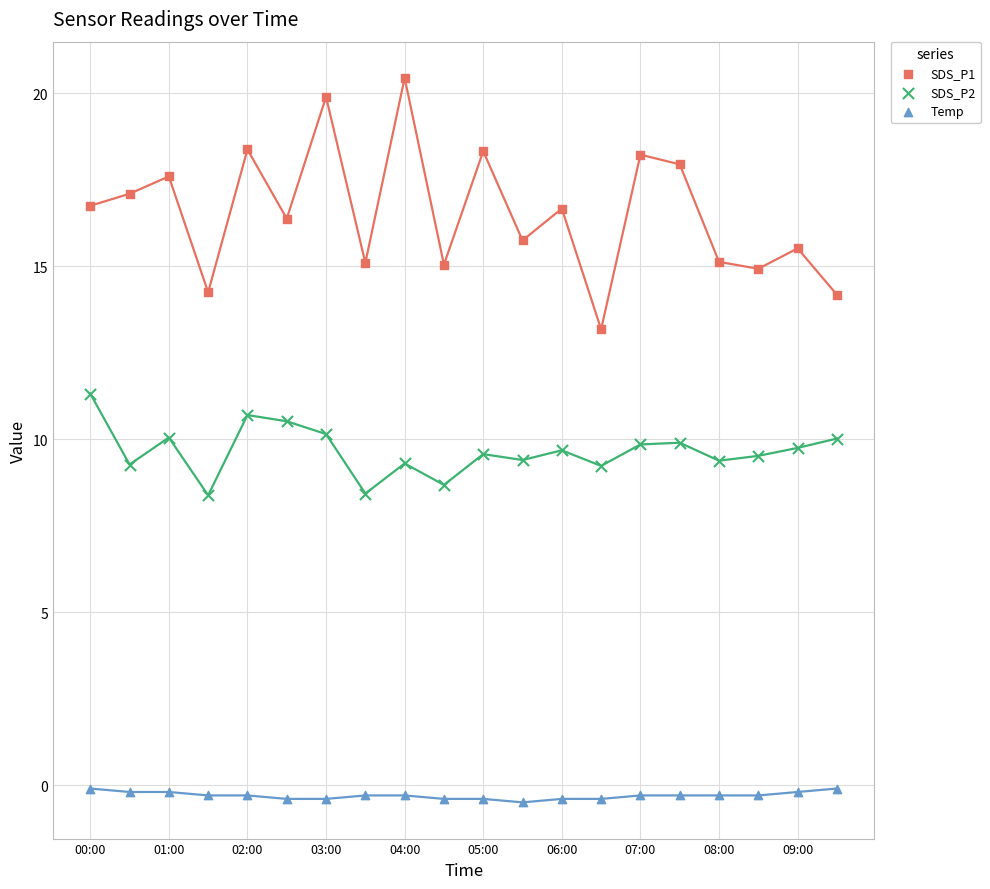

Which series has the largest Y range (max minus min)?

SDS_P1